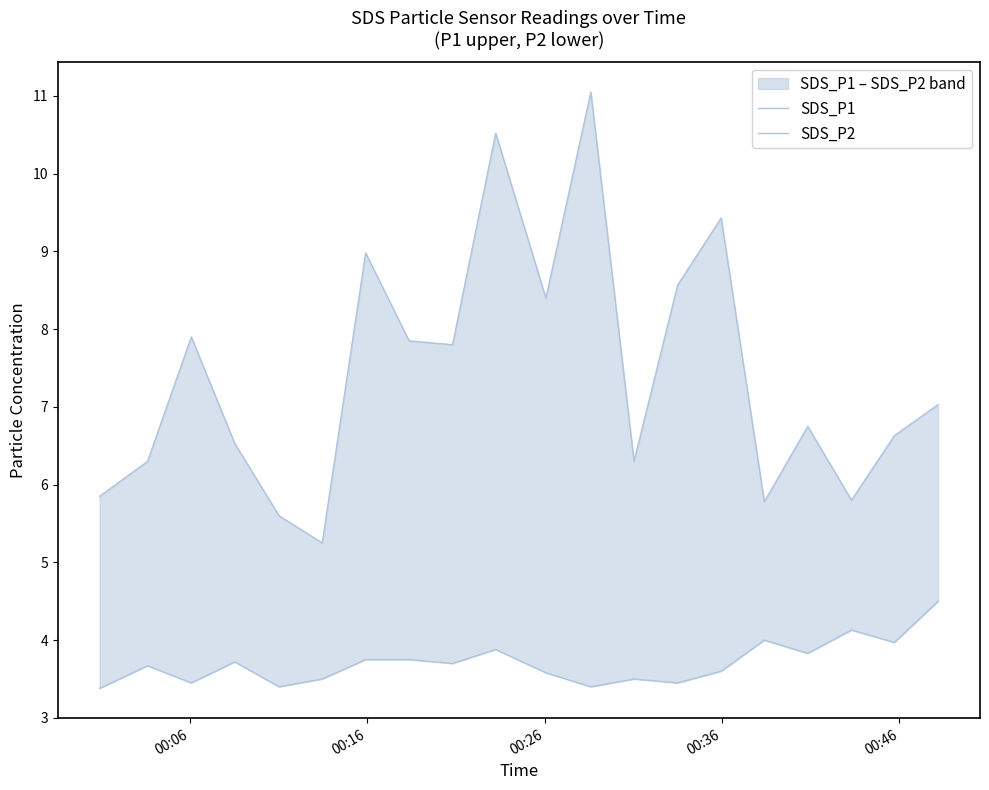

Is the value of SDS_P2 at 00:46 greater than the value of SDS_P1 at 7?

No